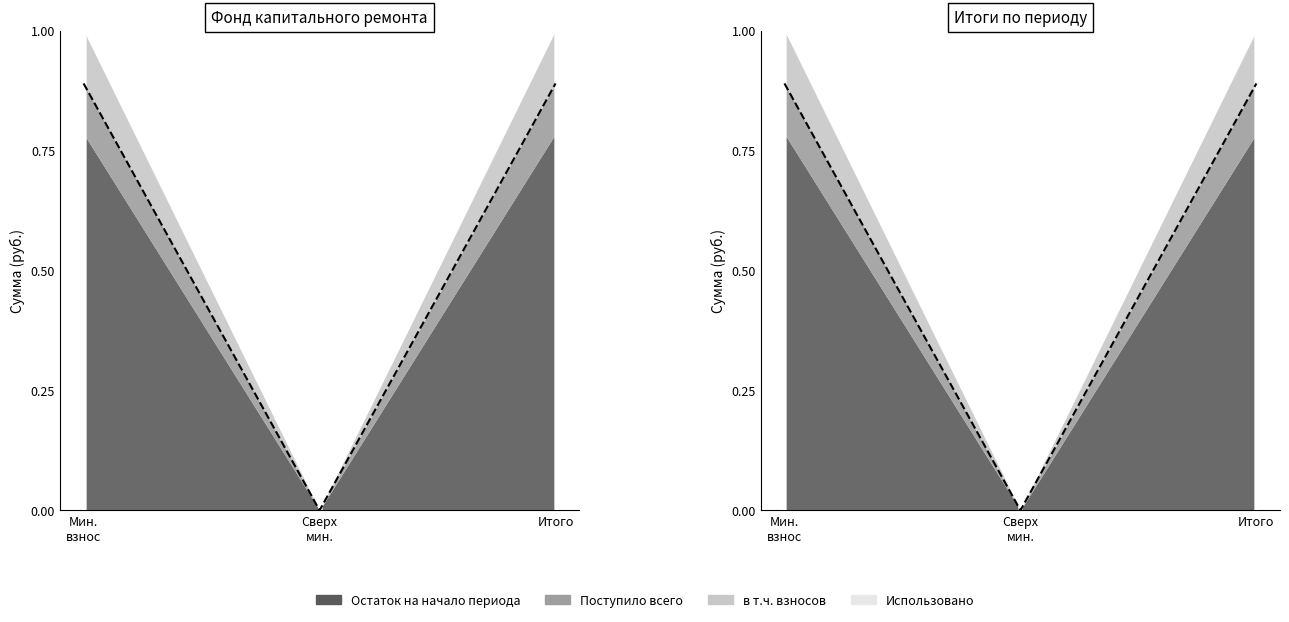

How many data points does each series have?

3